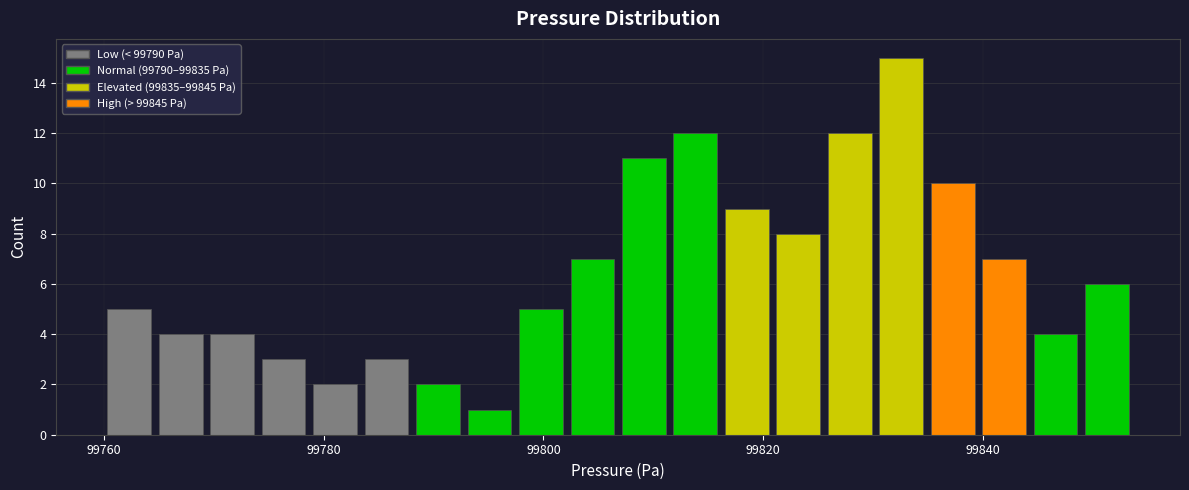

Read against the x-axis, roughly where is the centre of the tallest bar?

99832